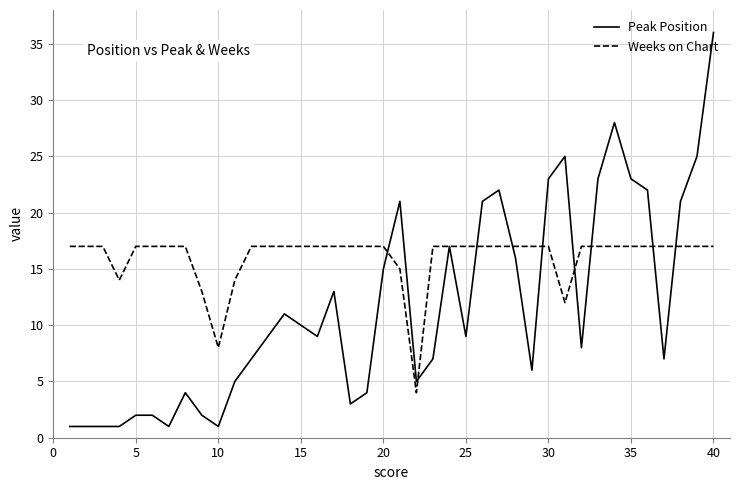

What is the maximum value shown in the chart?

36